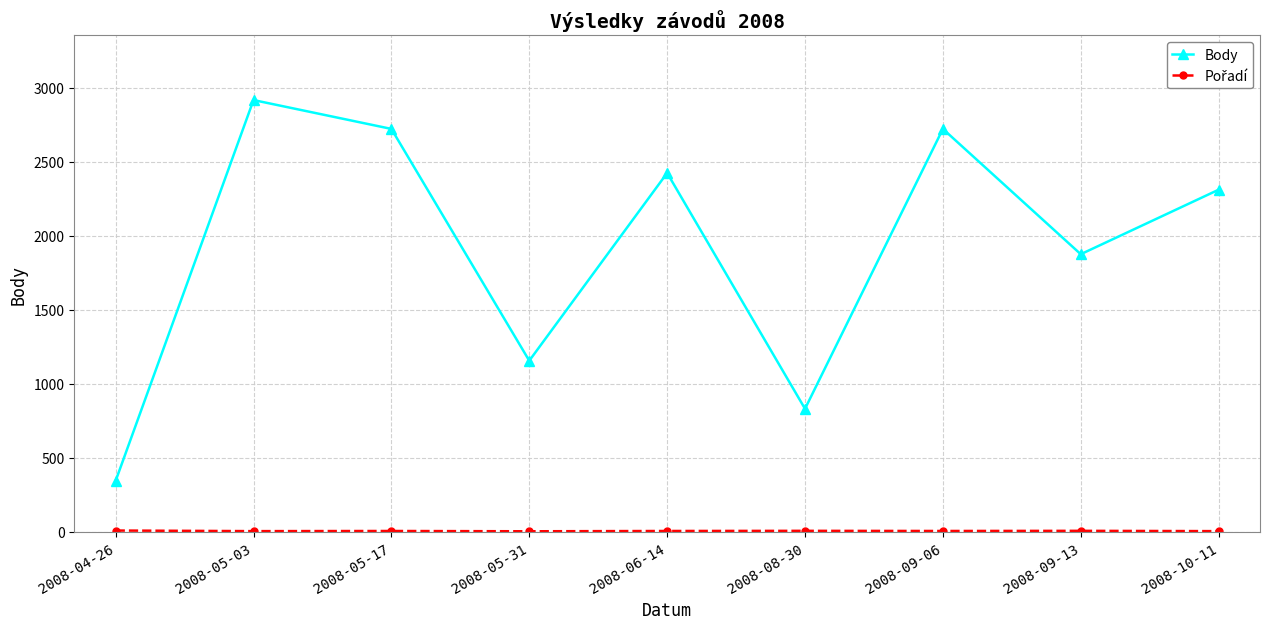

What is the sum of all Body values?

17308